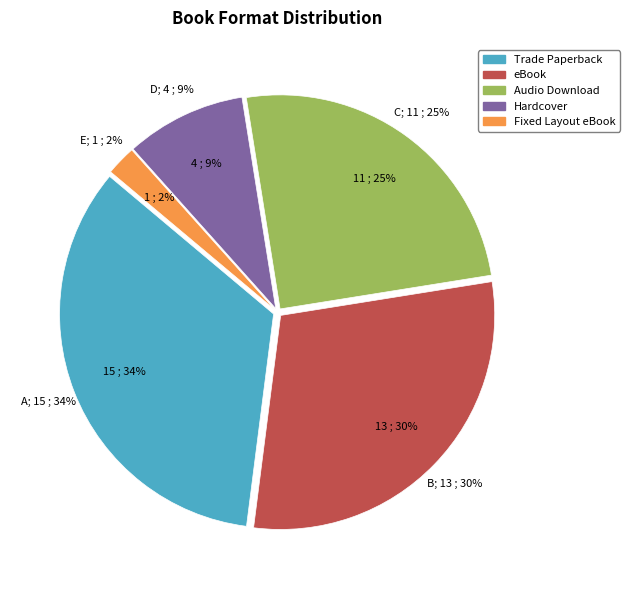

Is it true that Trade Paperback is 34% of the pie?

True